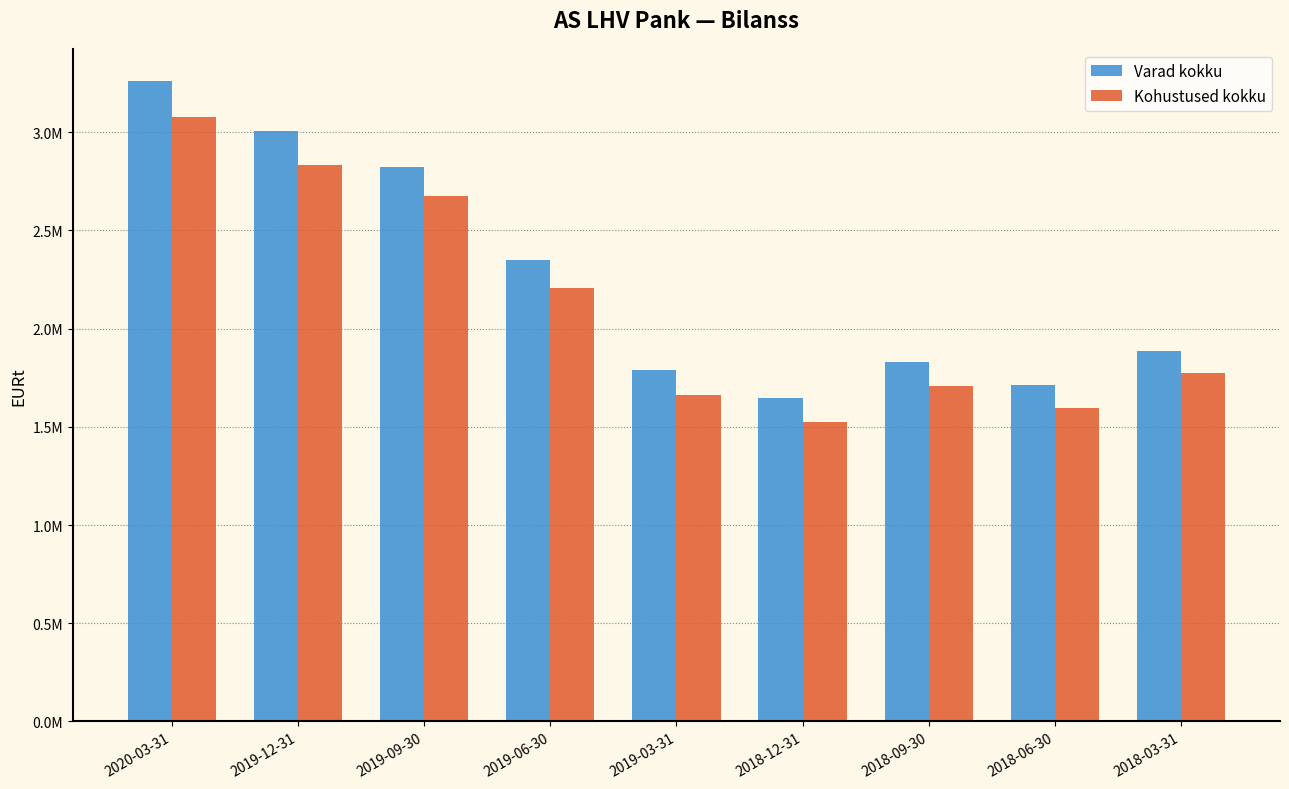

What is the approximate value of Varad kokku at 2019-09-30?

2824615.5